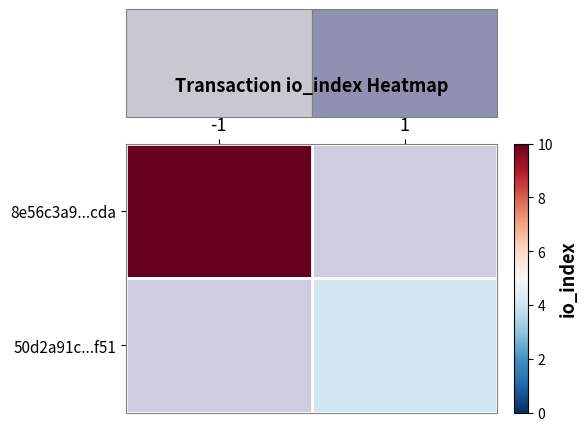

Count the number of categories in the chart.

2